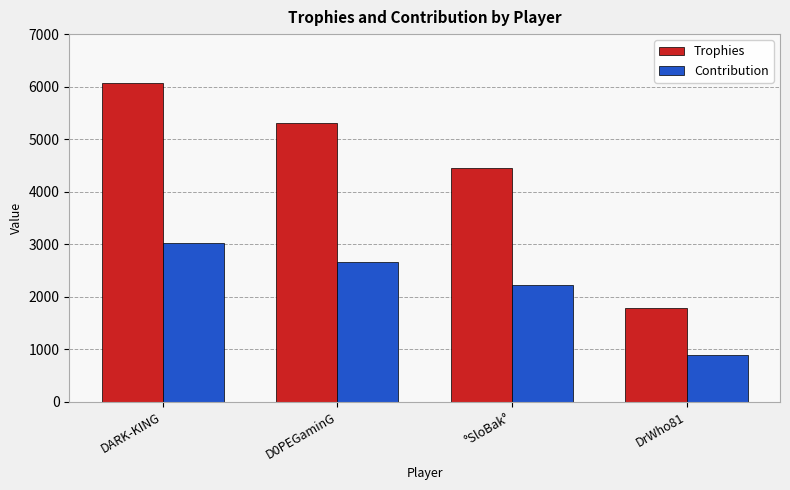

Which series changed the most between DARK-KING and DrWho81?

Trophies